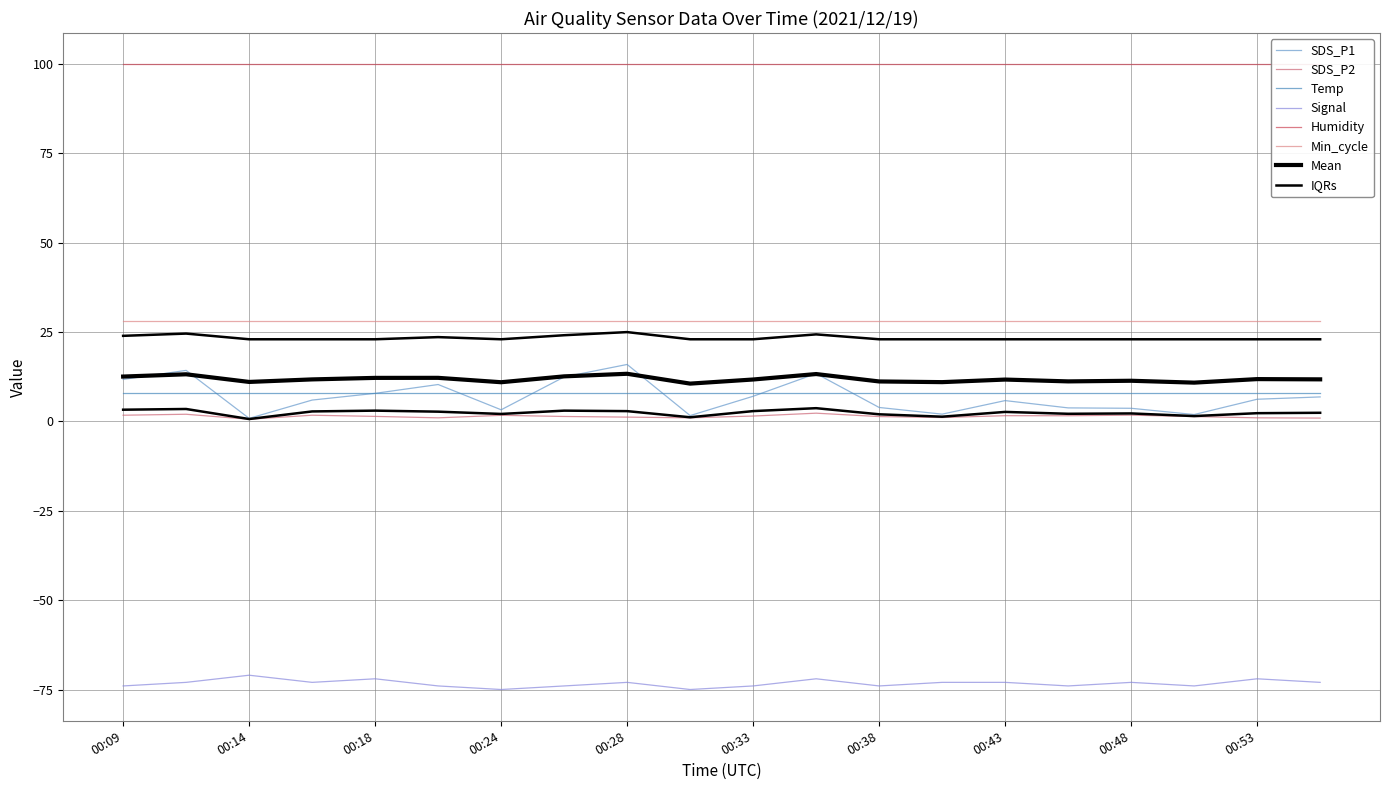

Is it true that Signal equals -74.0 at 00:51?

True